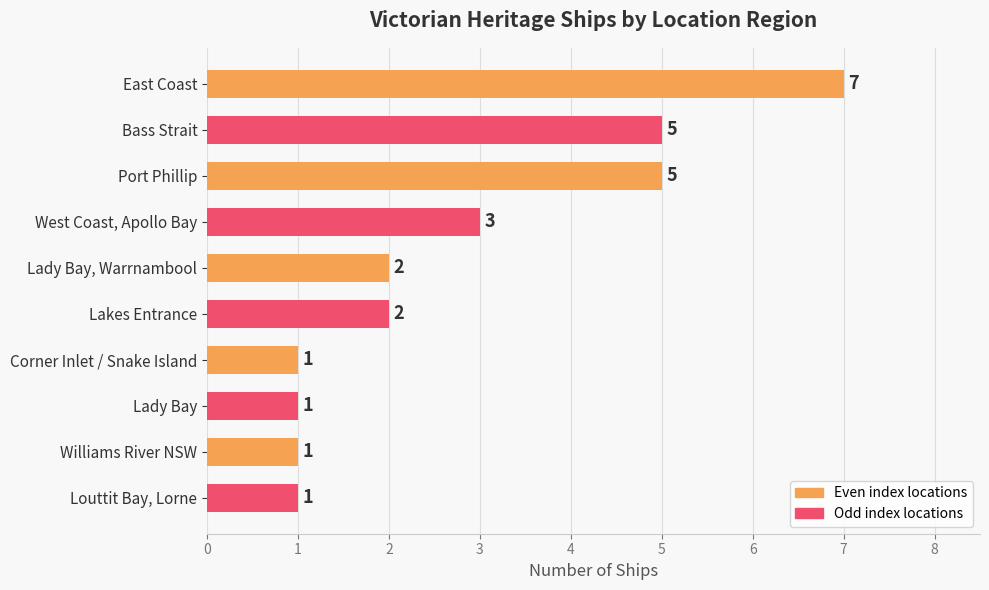

What is the value of the 6th bar from the top?

2